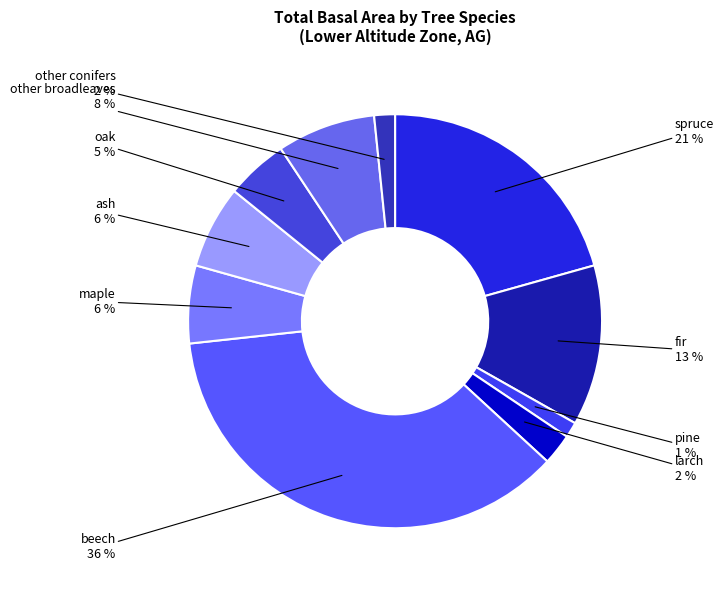

How many segments does this pie chart have?

10